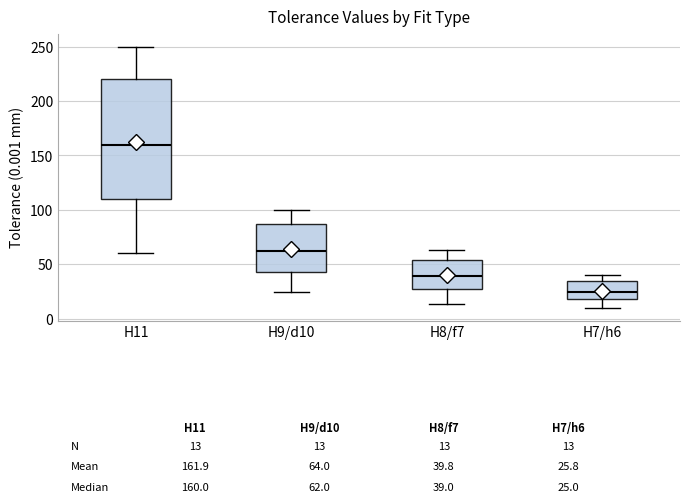

Which box is the tallest, from its lower edge to its upper edge?

H11